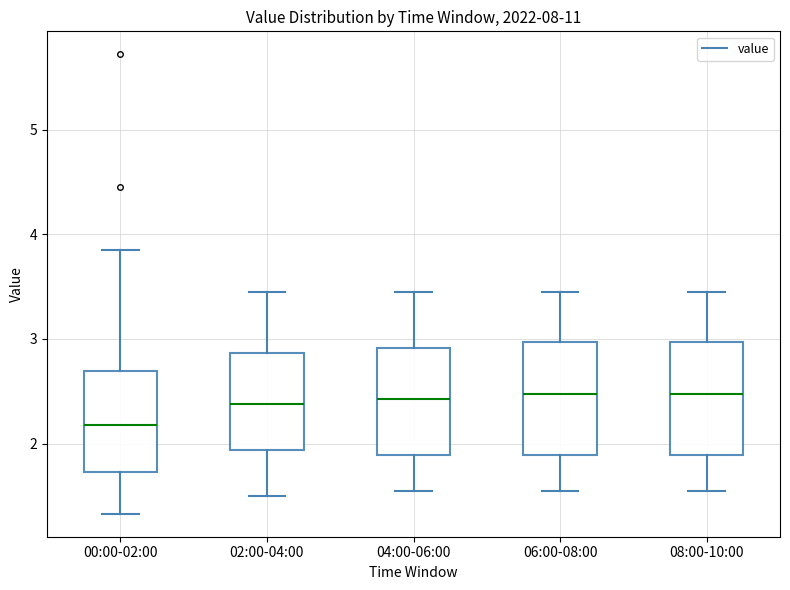

Where does the lower whisker of the box for 04:00-06:00 end on the y-axis? The values are not printed on the chart, so give them approximately, as read against the axis.

1.6